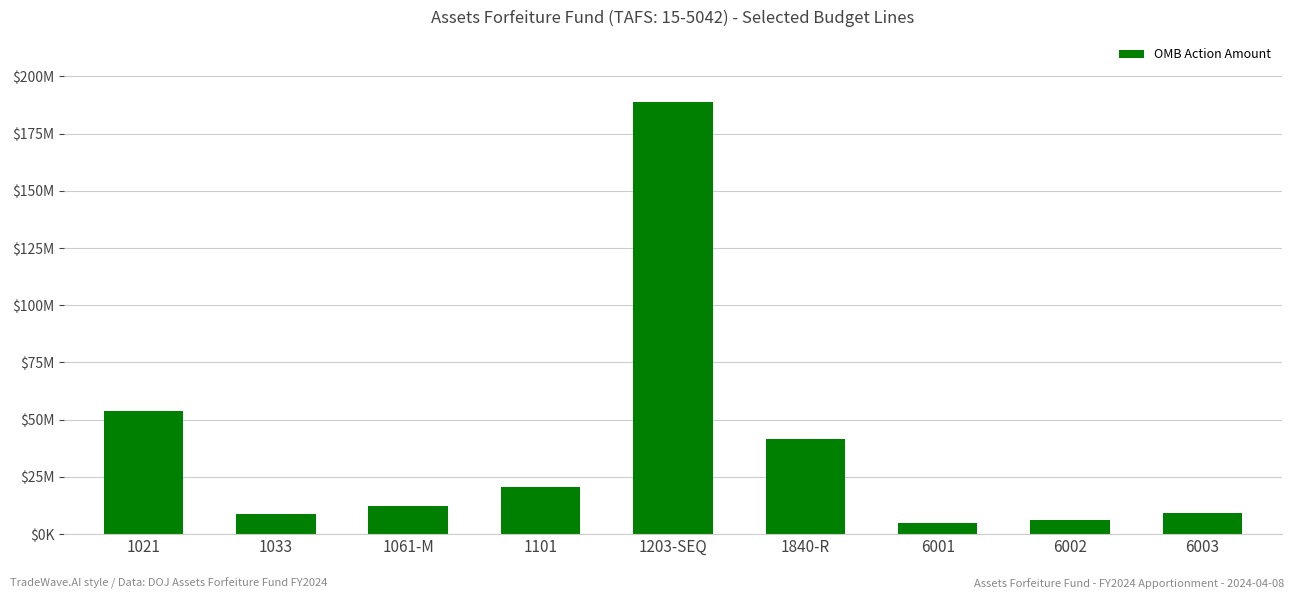

What is the minimum value shown in the chart?

5043982